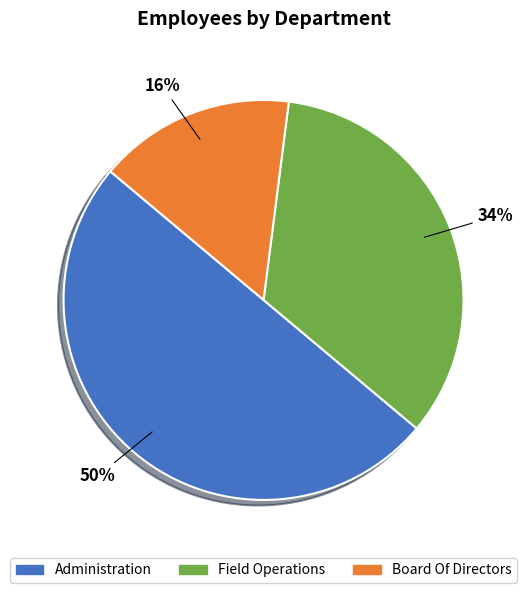

Does Field Operations account for over 50% of the chart?

No